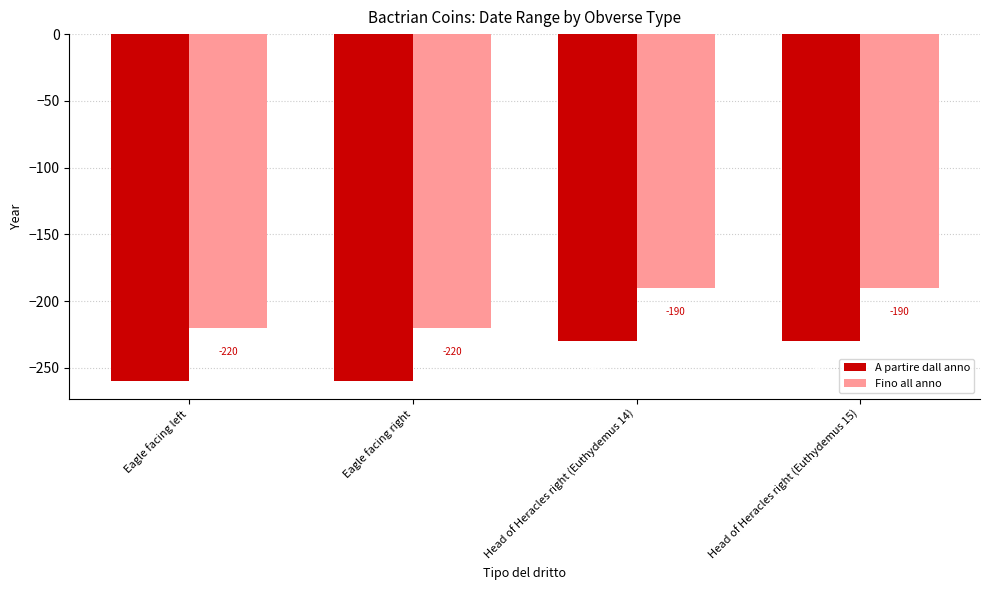

How many bars are there in total?

8